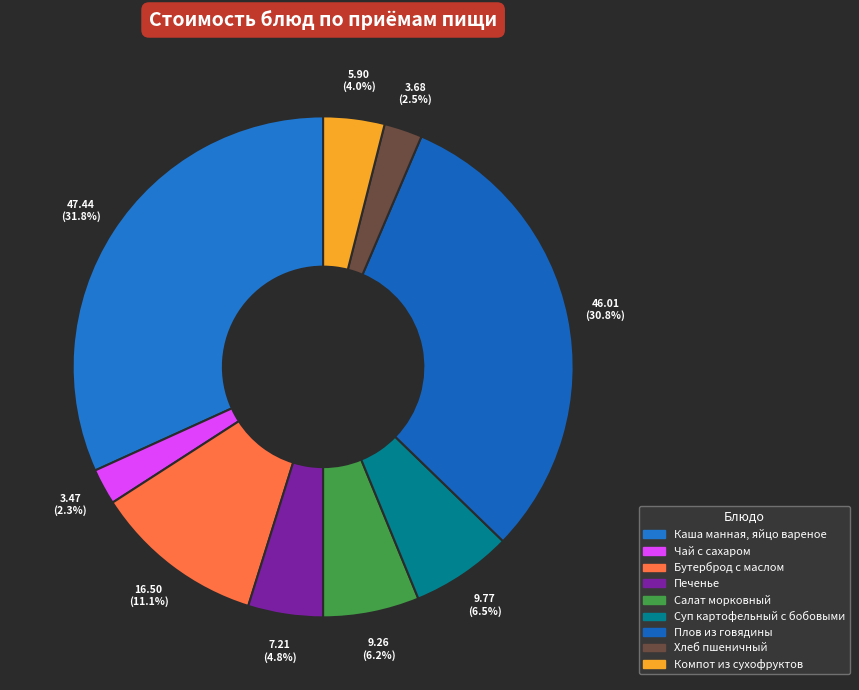

To the nearest percent, what is the average slice percentage?

11%